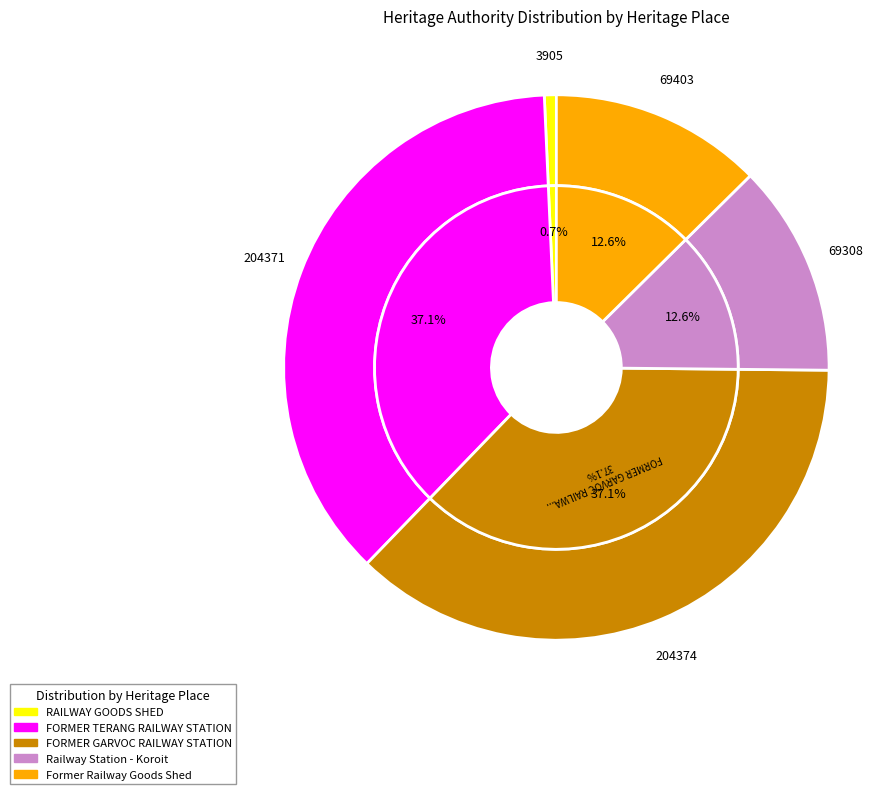

Is there a majority slice in this chart?

No